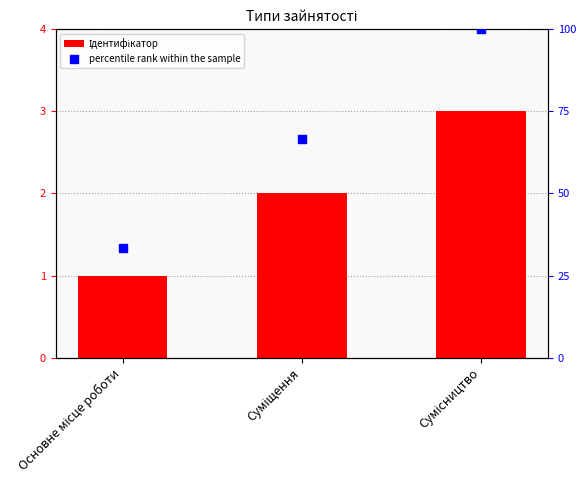

What is the total value across all series at Сумісництво?

103.0